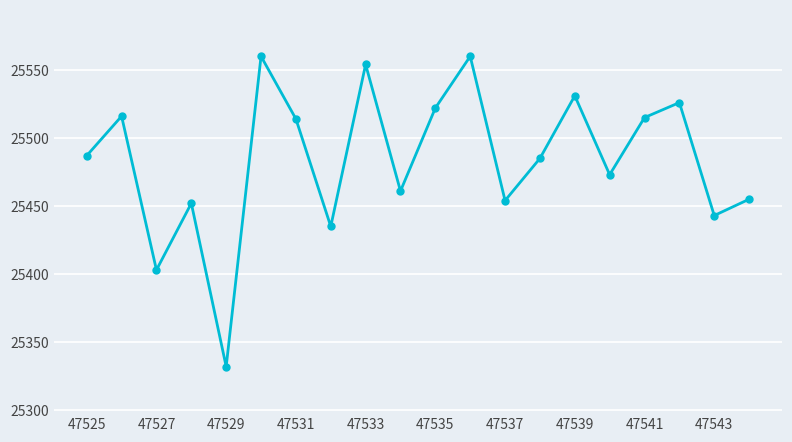

What is the average value?

25484